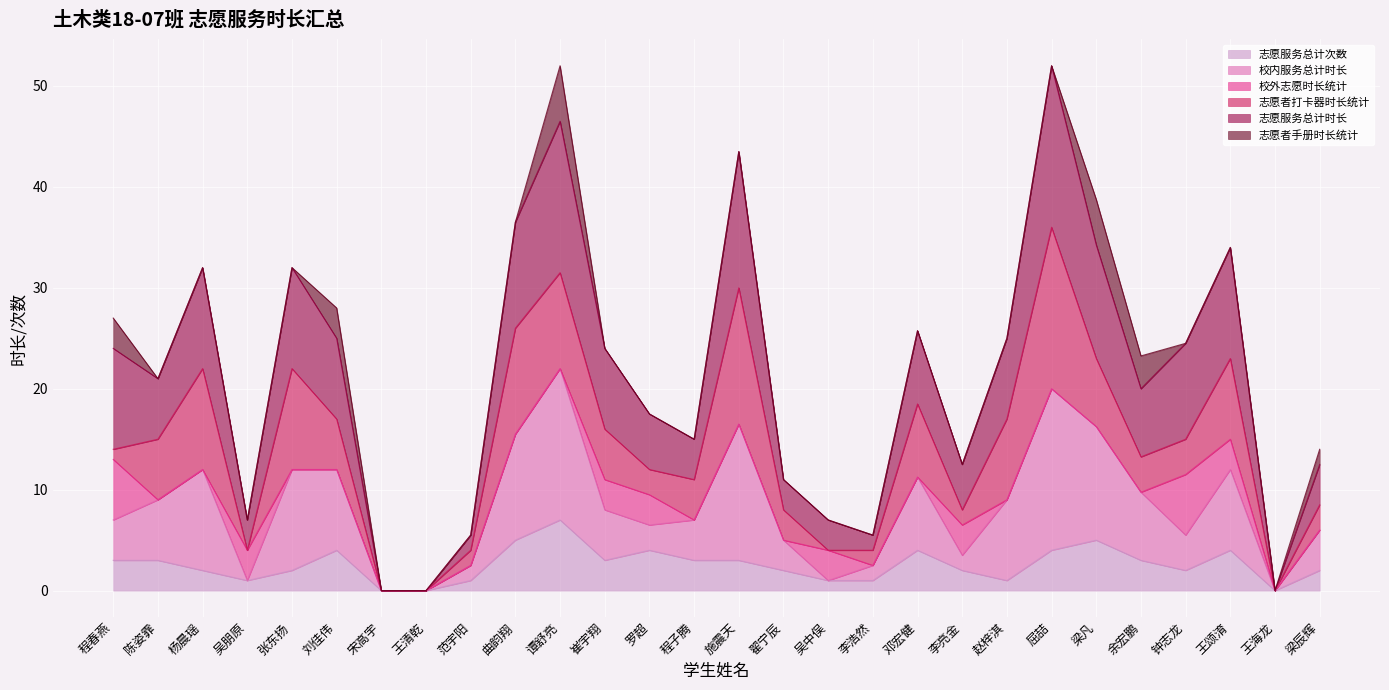

Which series has the largest total across all categories?

志愿服务总计时长